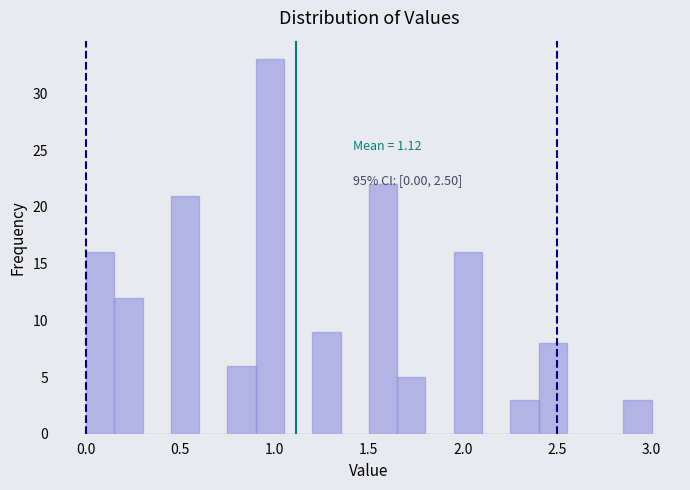

Read against the x-axis, roughly where is the centre of the tallest bar?

1.00